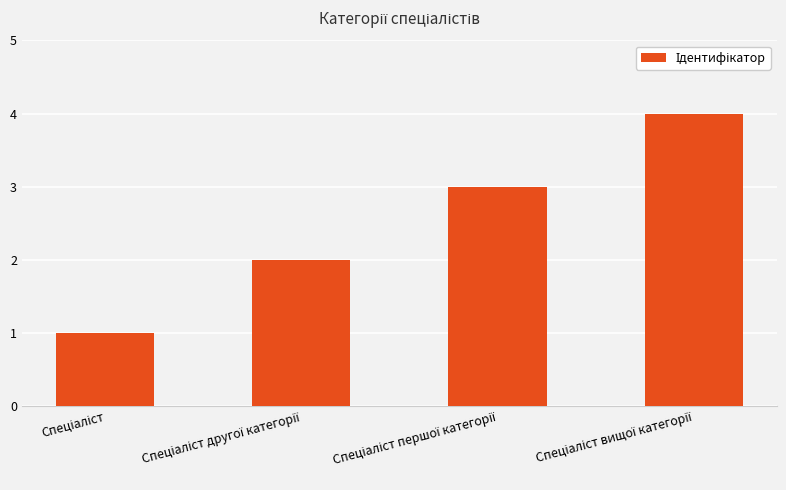

What is the sum of all values?

10